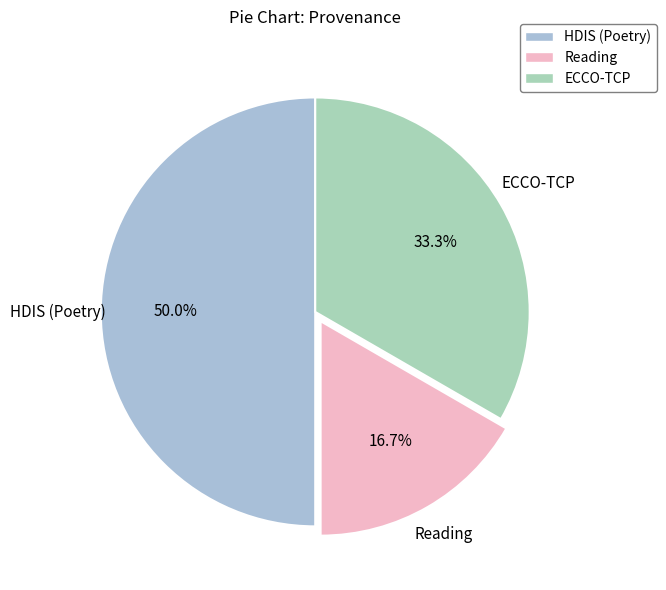

Combined, what portion of the pie is HDIS (Poetry) and ECCO-TCP?

83.3%